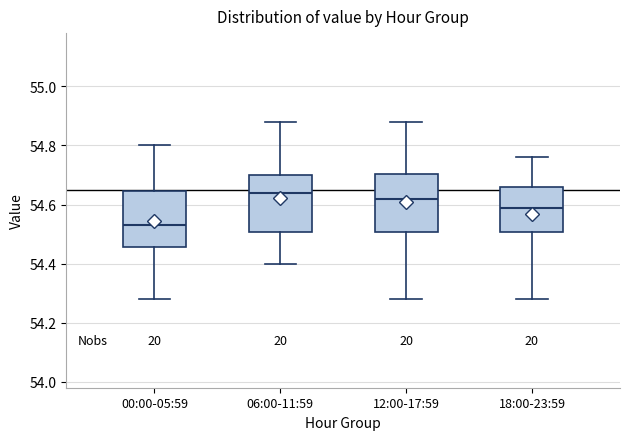

Where does the median line of the box for 06:00-11:59 sit on the y-axis? The values are not printed on the chart, so give them approximately, as read against the axis.

54.64